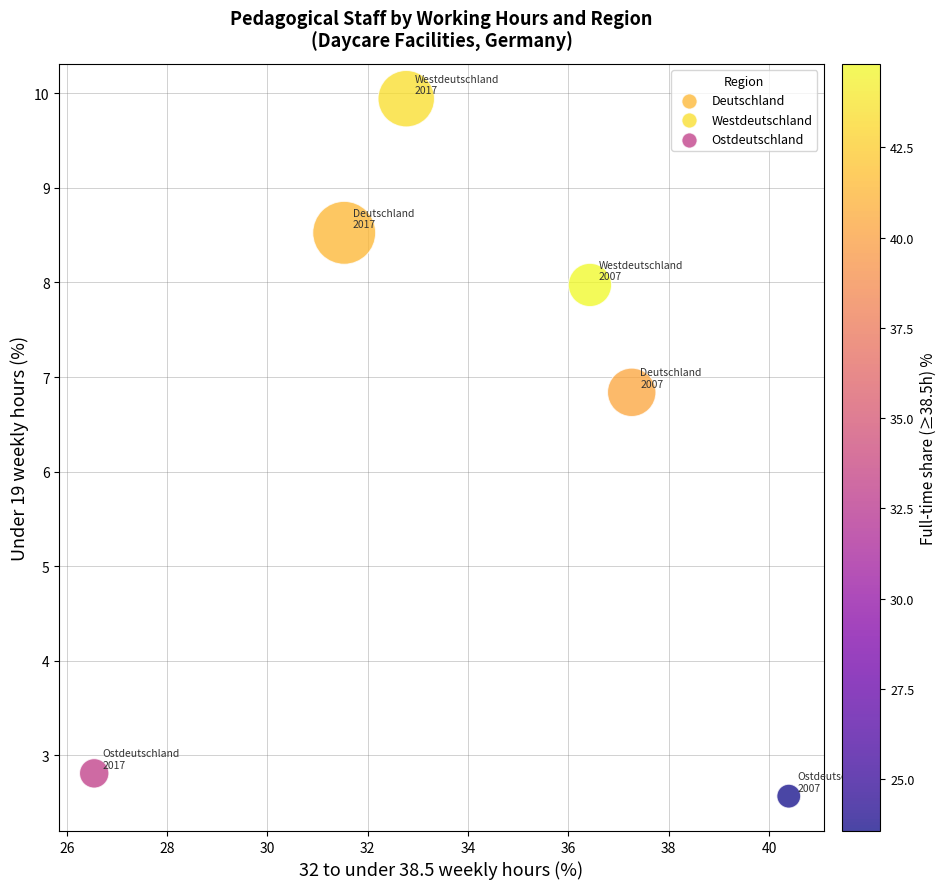

What is the average Y value?

6.4